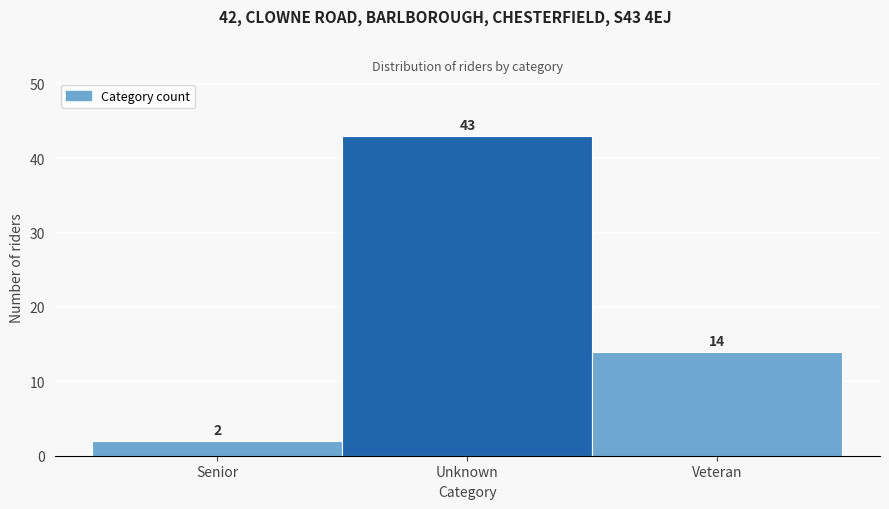

Reading right to left, transcribe all the data shown in this chart.

14	43	2